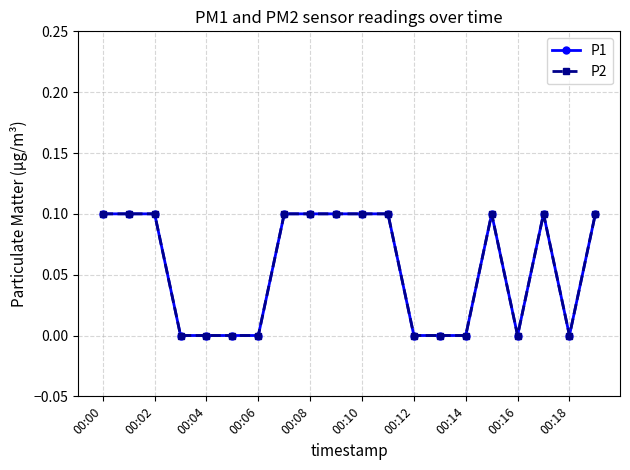

Is this an area chart (filled region under the line)?

No